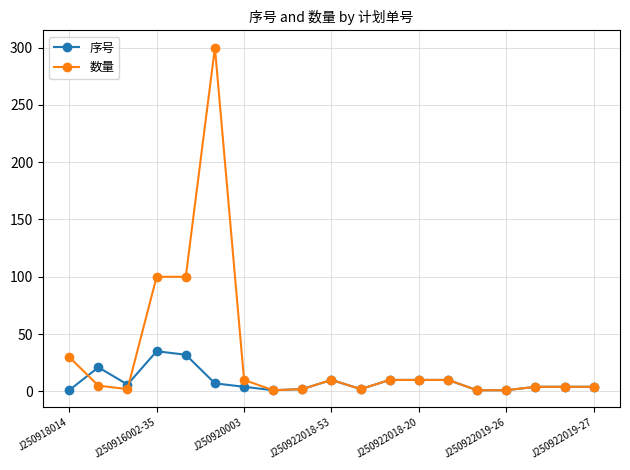

True or false: 数量 has more than 1 interior local peaks.

True